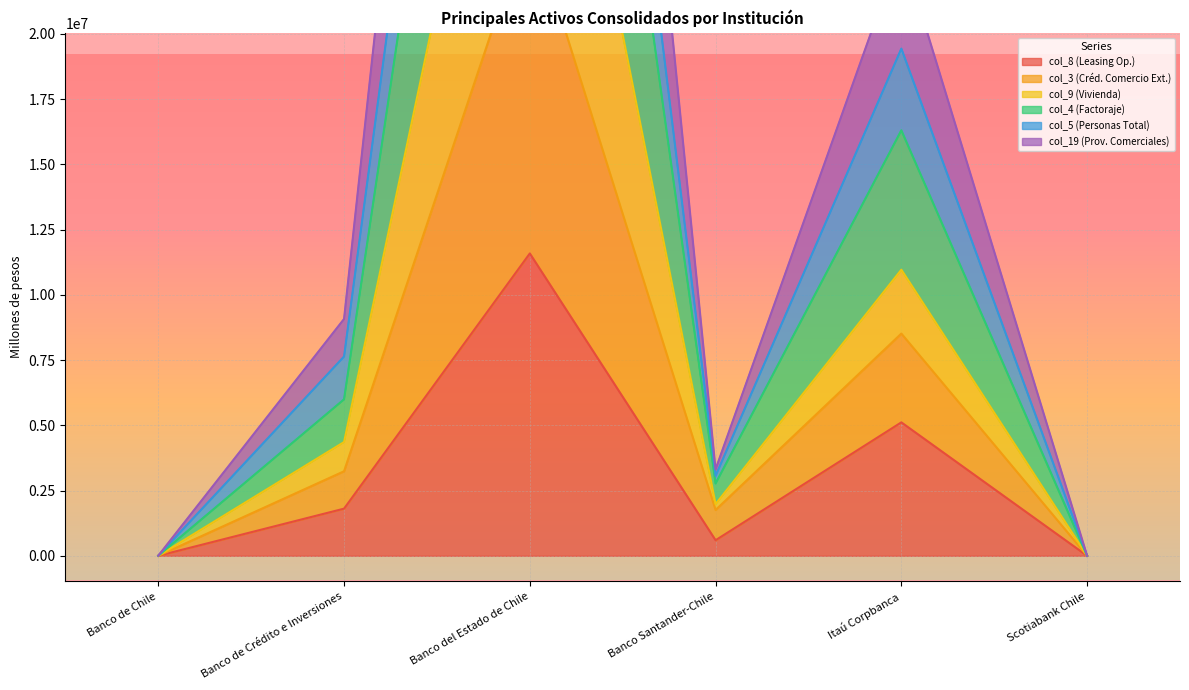

What is the label of the 4th point from the left?

Banco Santander-Chile